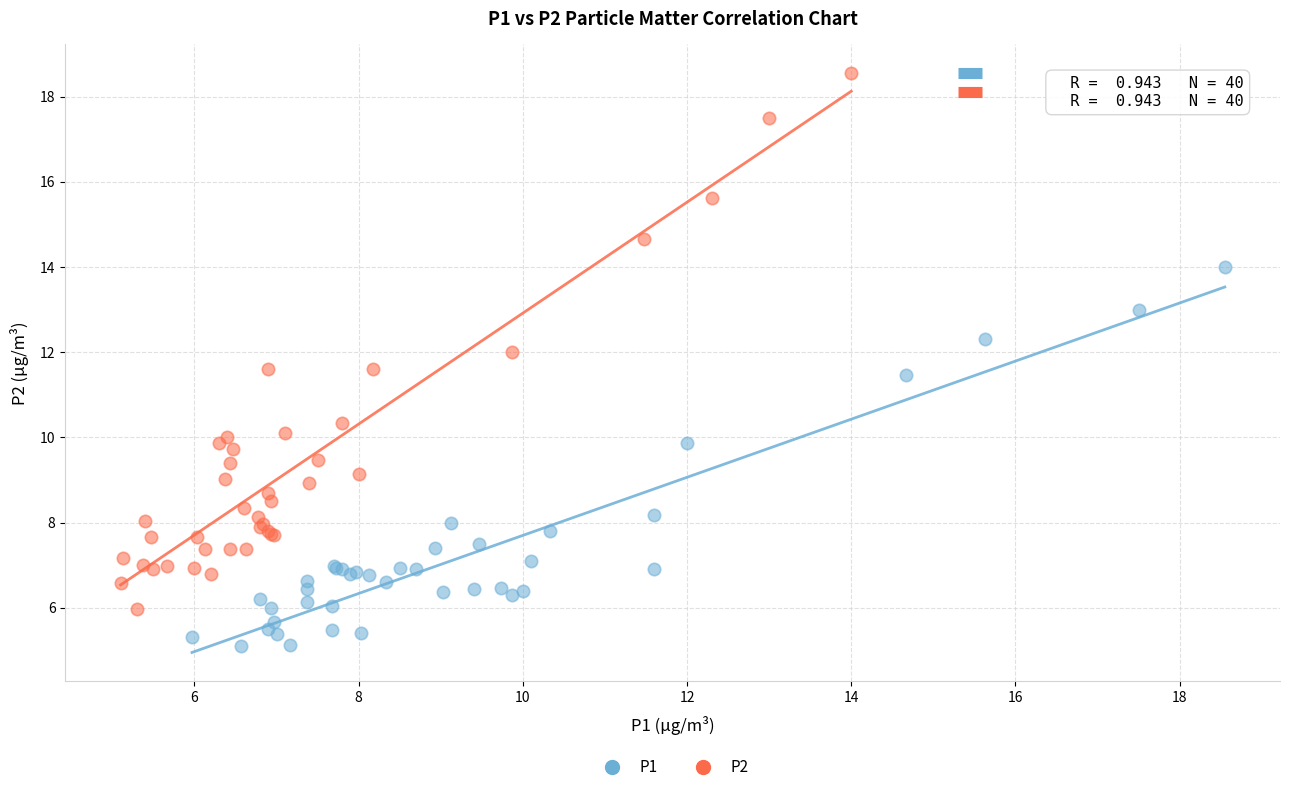

Which series contains the lowest Y value?

P1